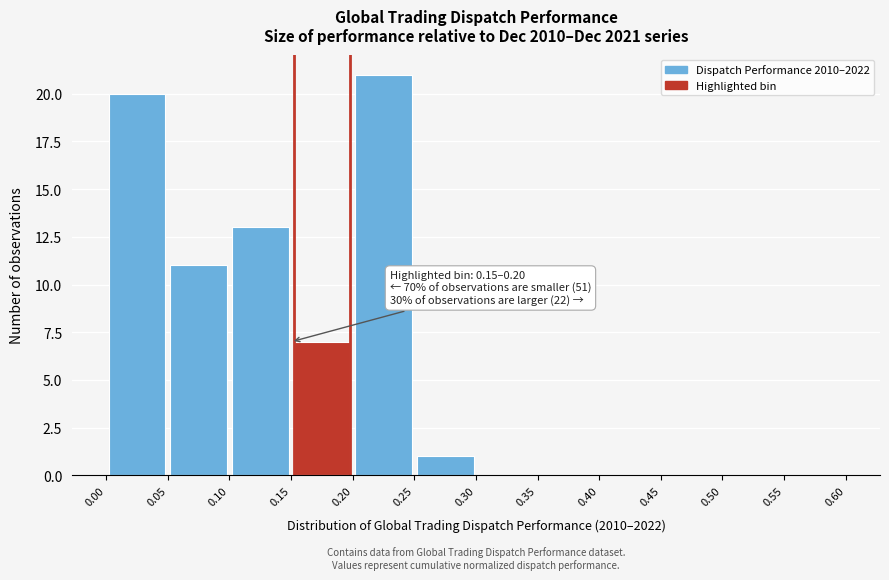

Which range on the x-axis has the tallest bar?

0.20 to 0.25